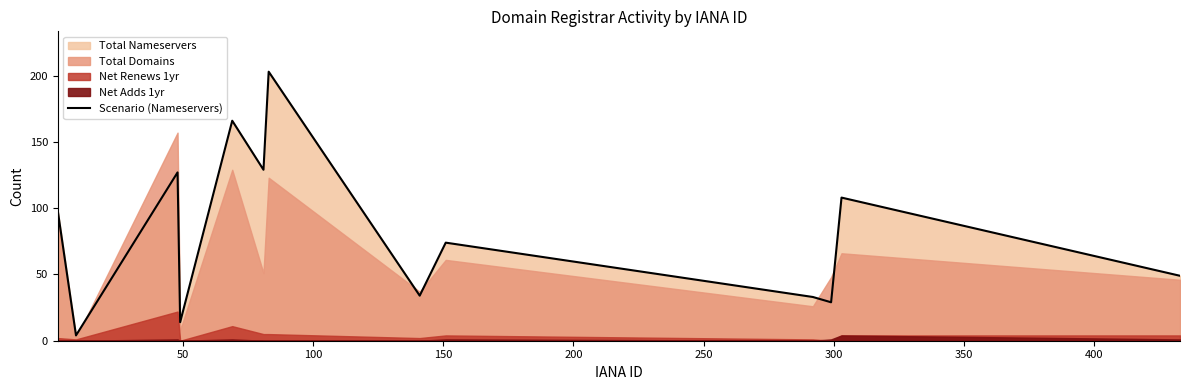

What is the value of the 1st point from the left?

98